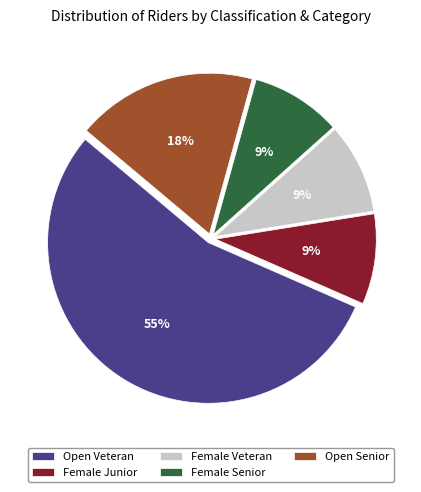

What is the ratio of the value at Female Senior to the value at Female Junior?

1.0